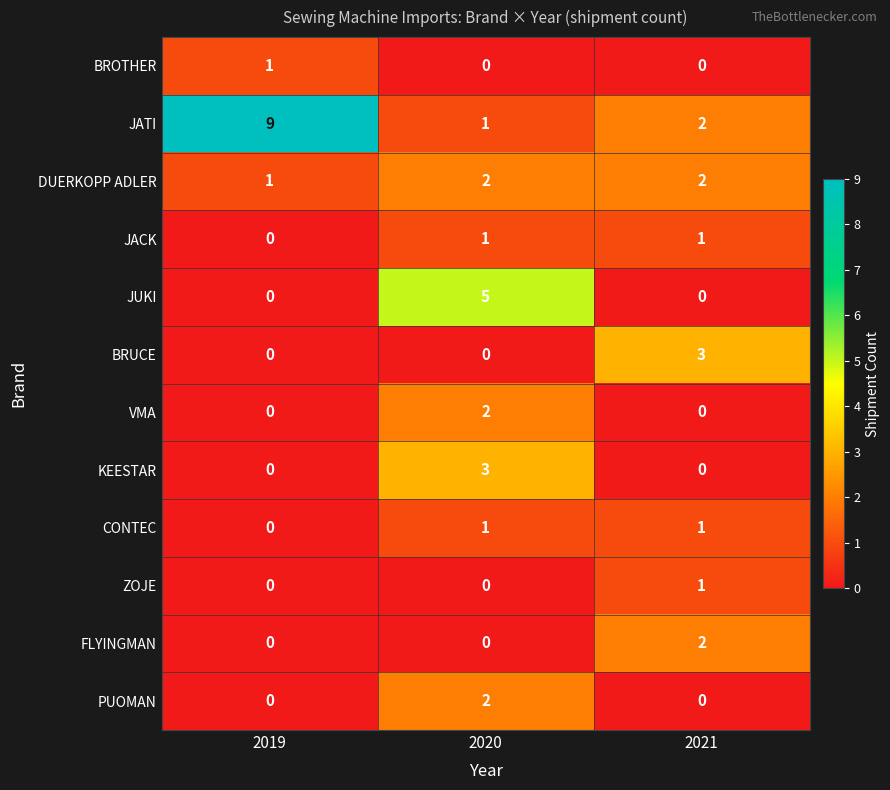

At how many categories does at least one series exceed 2?

3